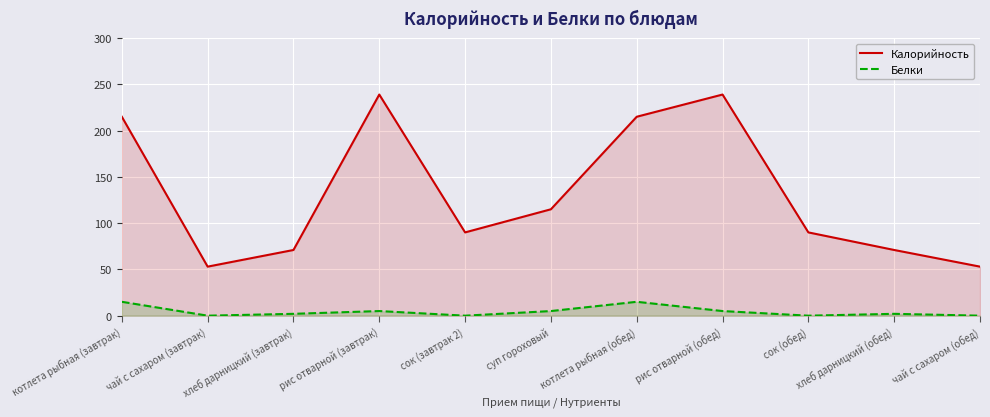

What is the total value across all series at сок (завтрак 2)?

90